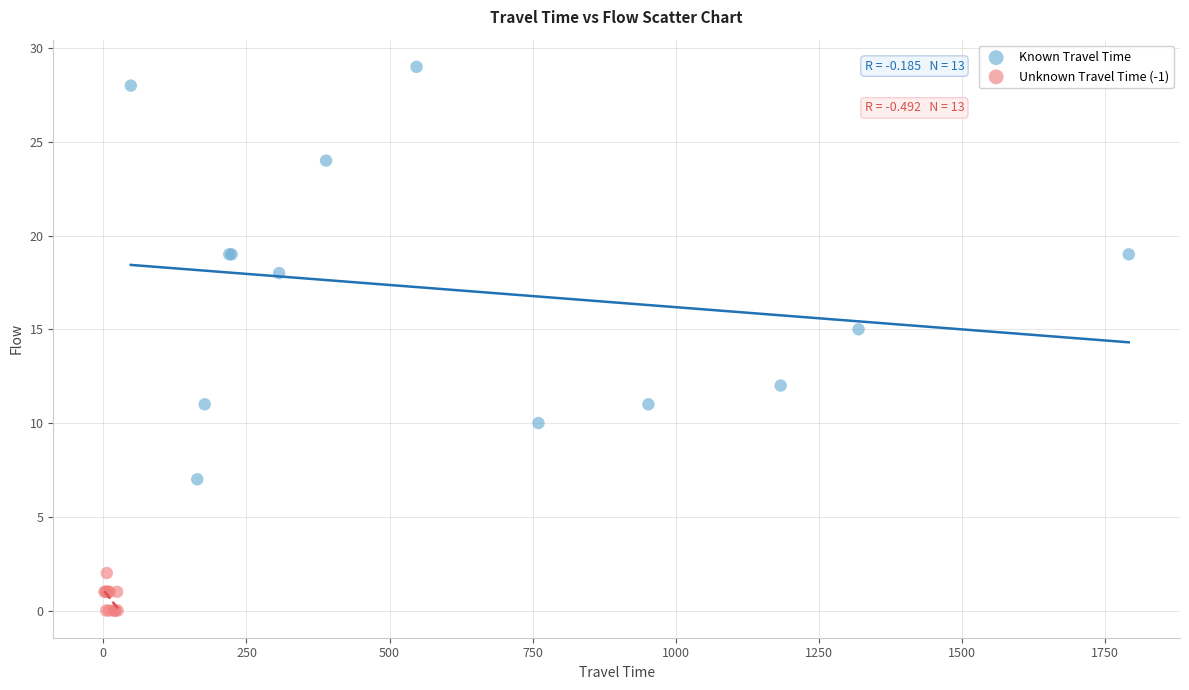

Which series contains the lowest Y value?

Unknown Travel Time (-1)